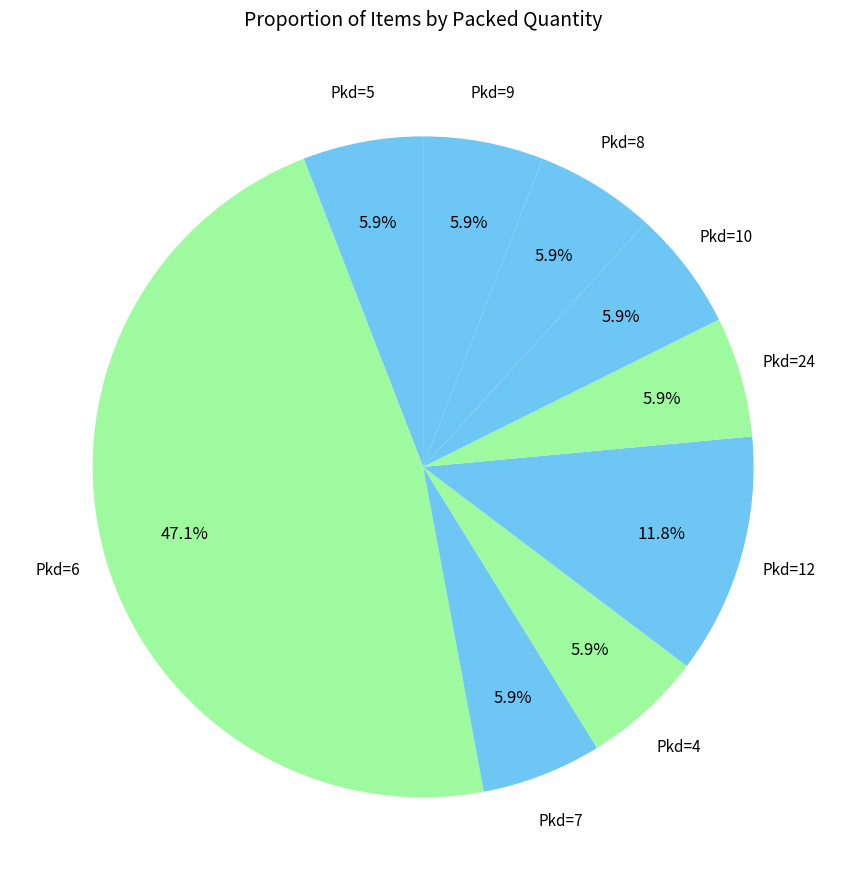

Does Pkd=7 account for over 50% of the chart?

No